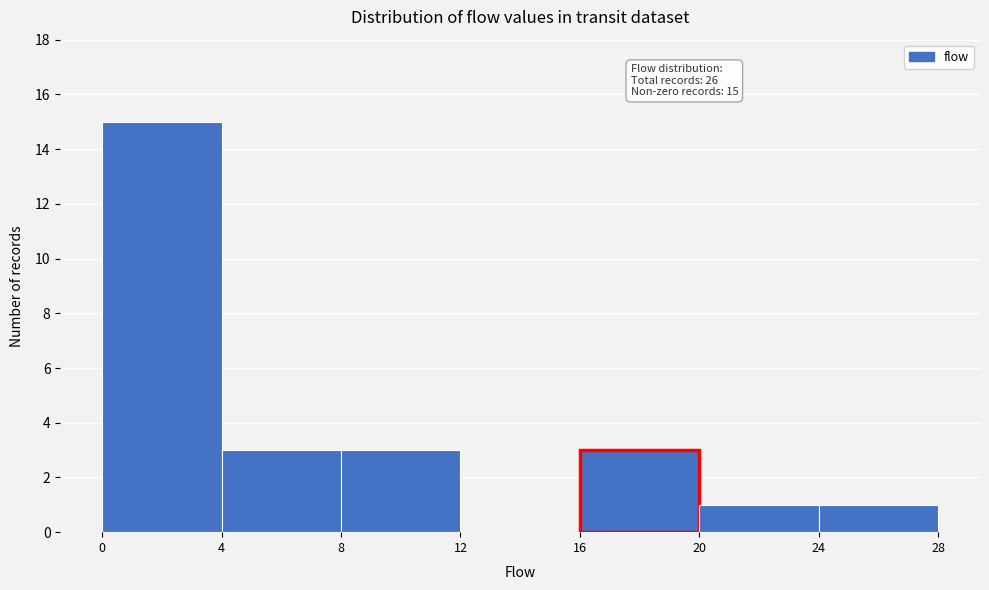

Over which range of the x-axis is the bar tallest?

0 to 4